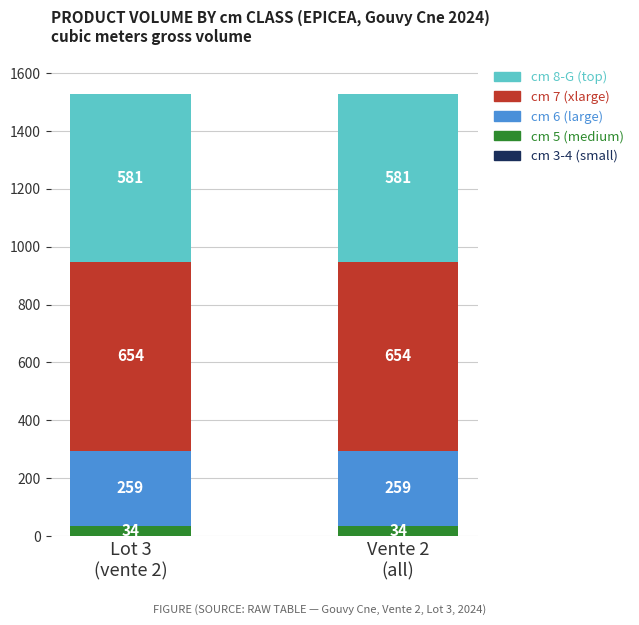

What position from the left is Lot 3
(vente 2)?

1